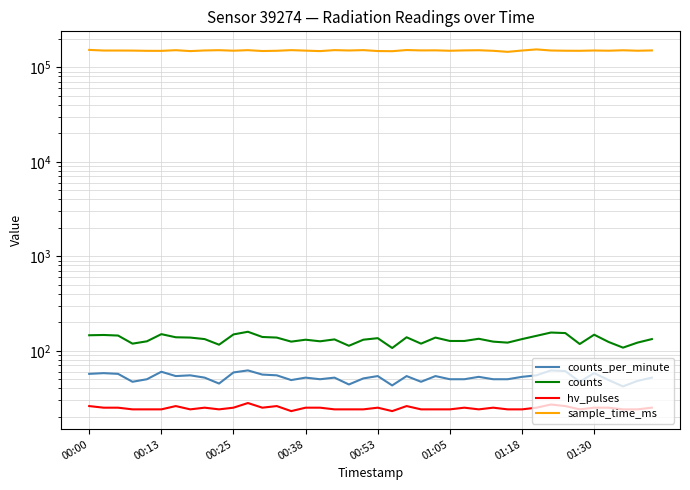

What is the sum of all hv_pulses values?

989